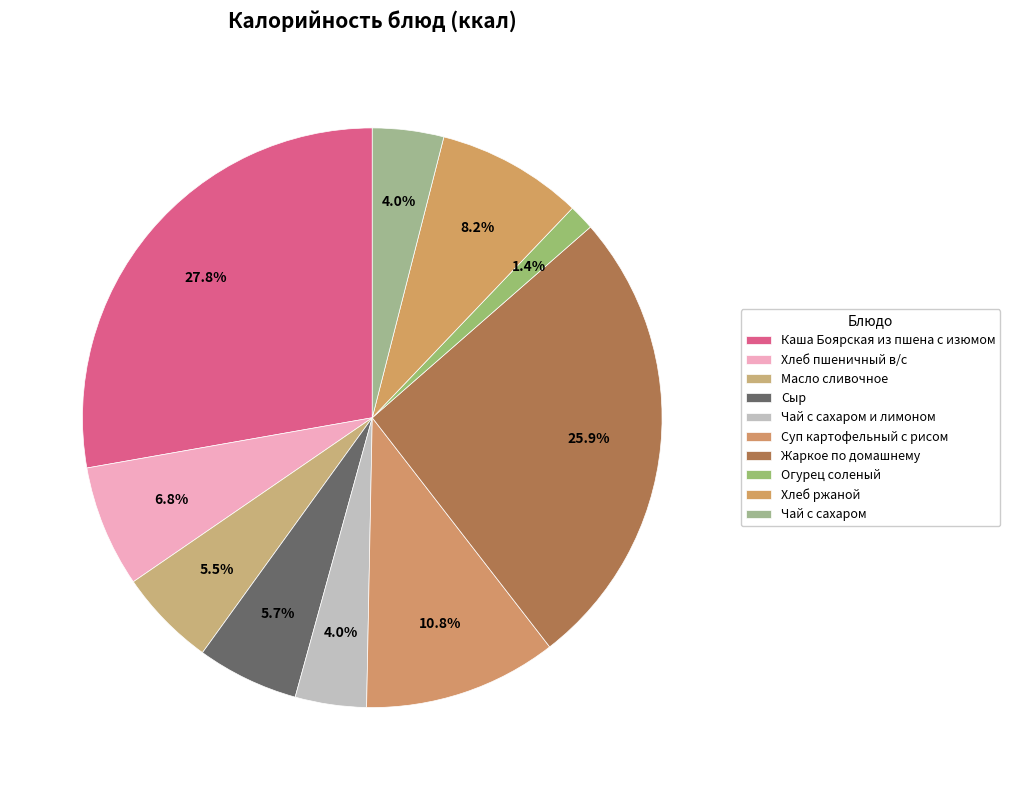

To the nearest percent, what is the combined percentage of Хлеб пшеничный в/с and Чай с сахаром?

11%